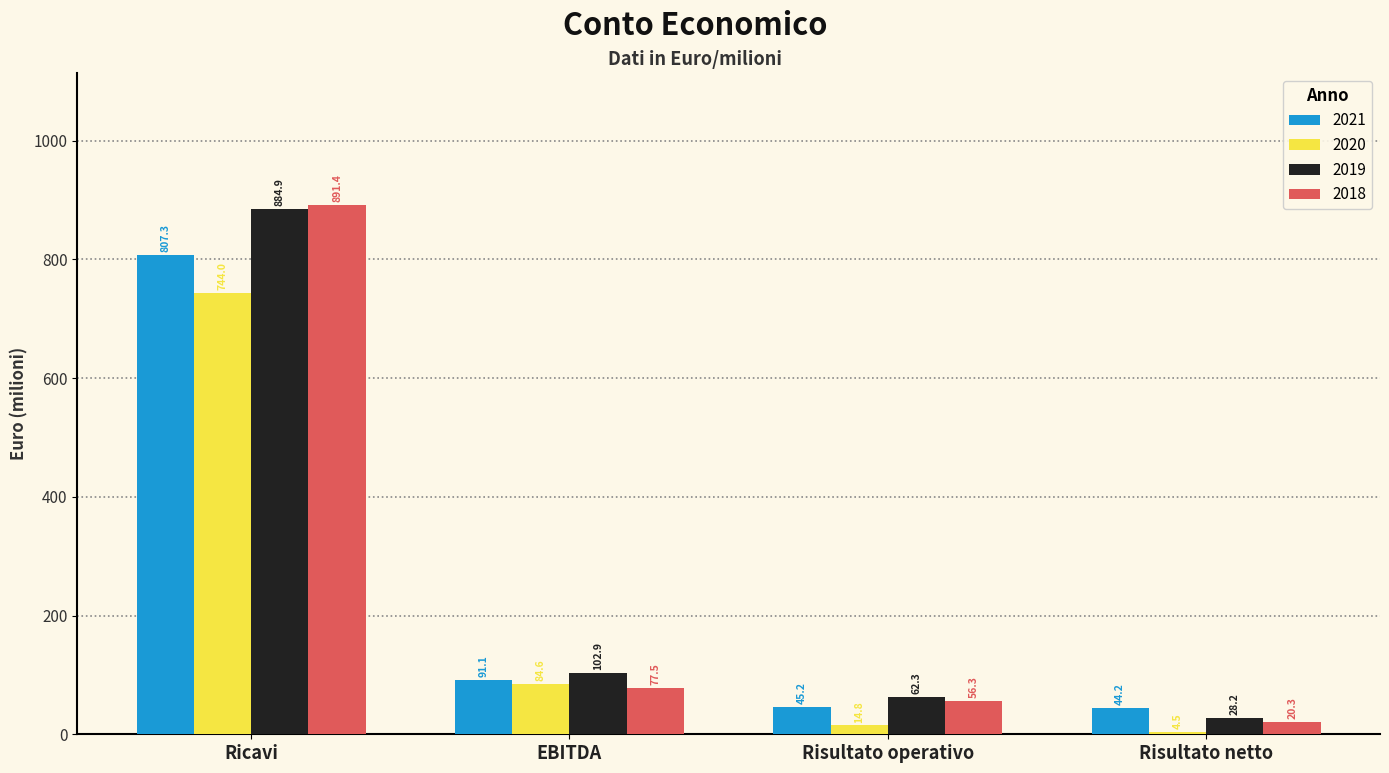

Where is 2019 nearest to the value 456?

EBITDA